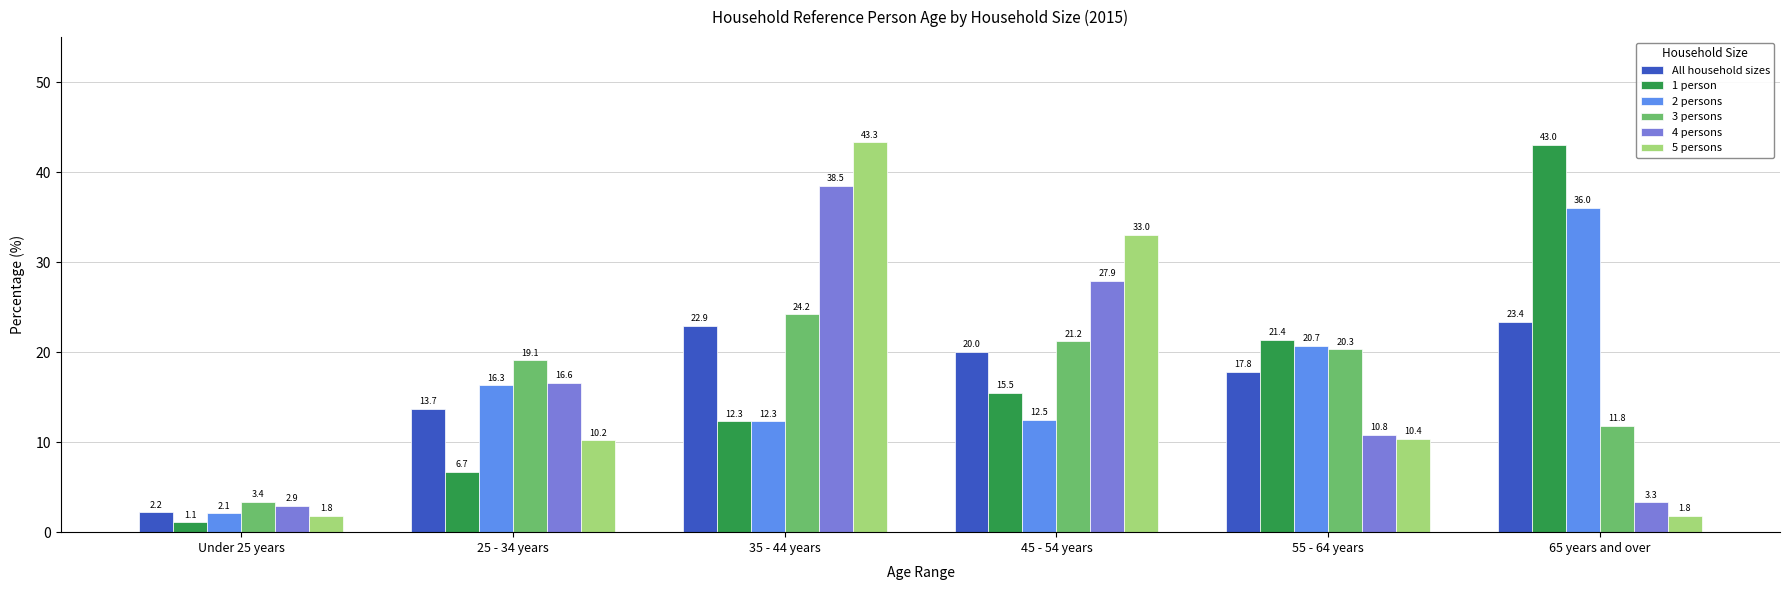

True or false: All household sizes has a value of 9.4 at 35 - 44 years.

False